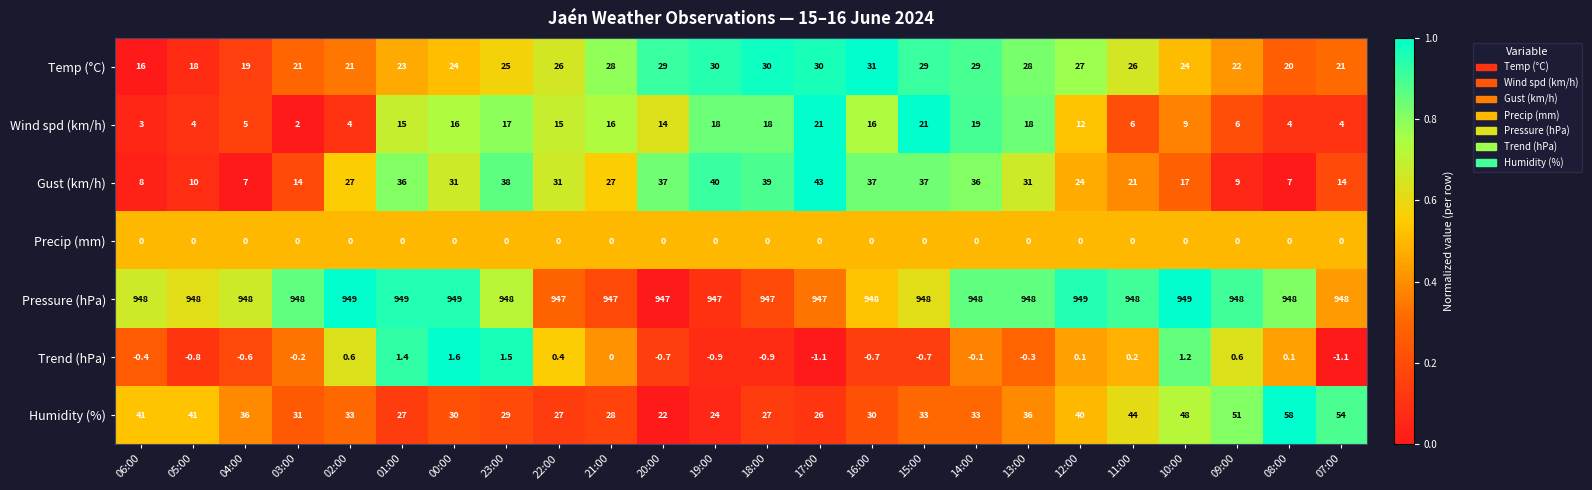

What is the smallest value displayed?

-1.1